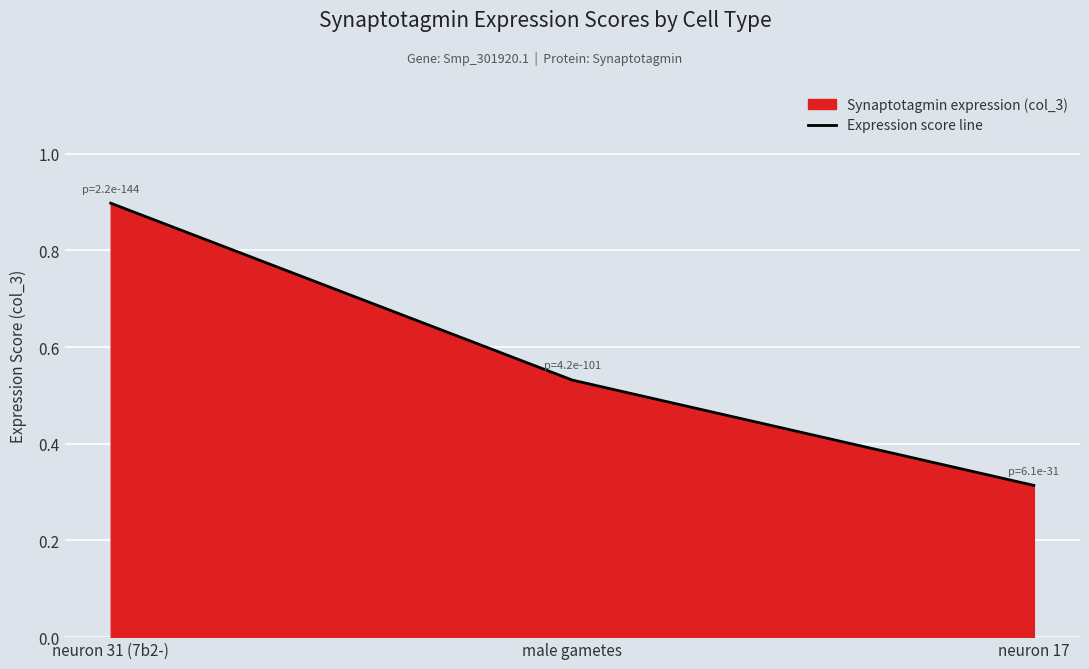

Reading left to right, list all the values displayed in this chart.

0.9	0.5	0.3